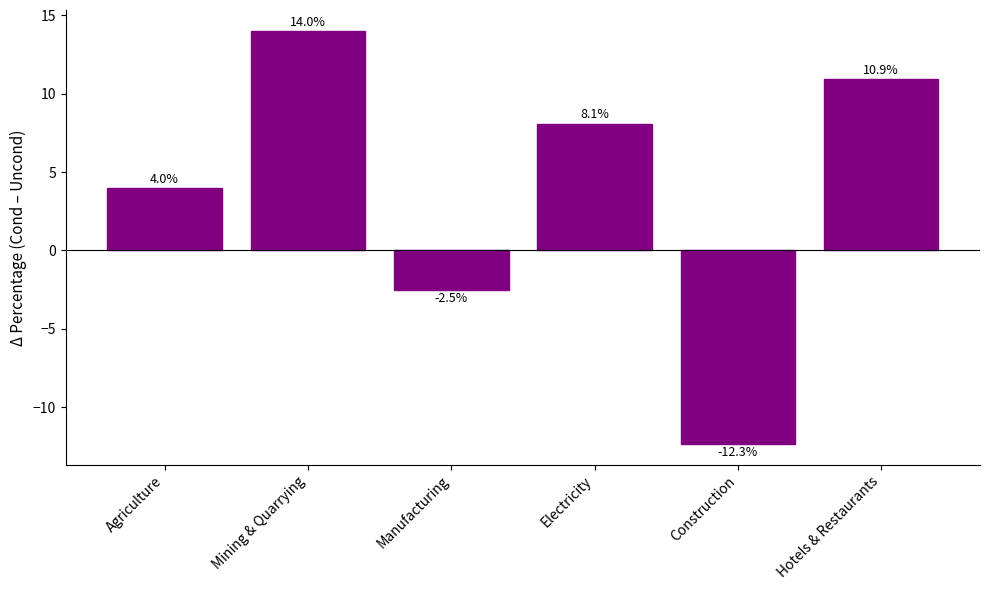

What is the minimum value shown in the chart?

-12.3